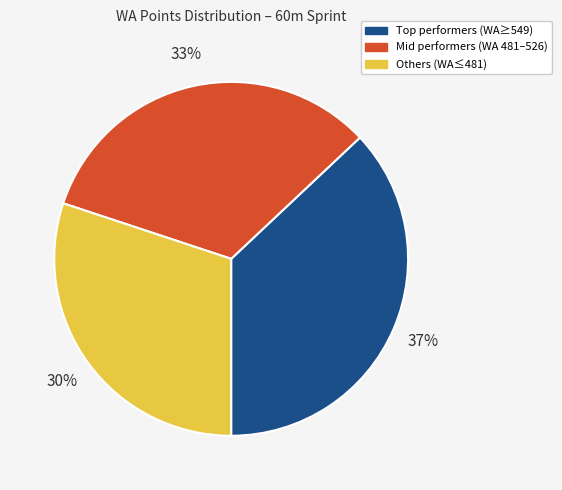

To the nearest percent, what is the difference between the largest and smallest slice percentages?

7%